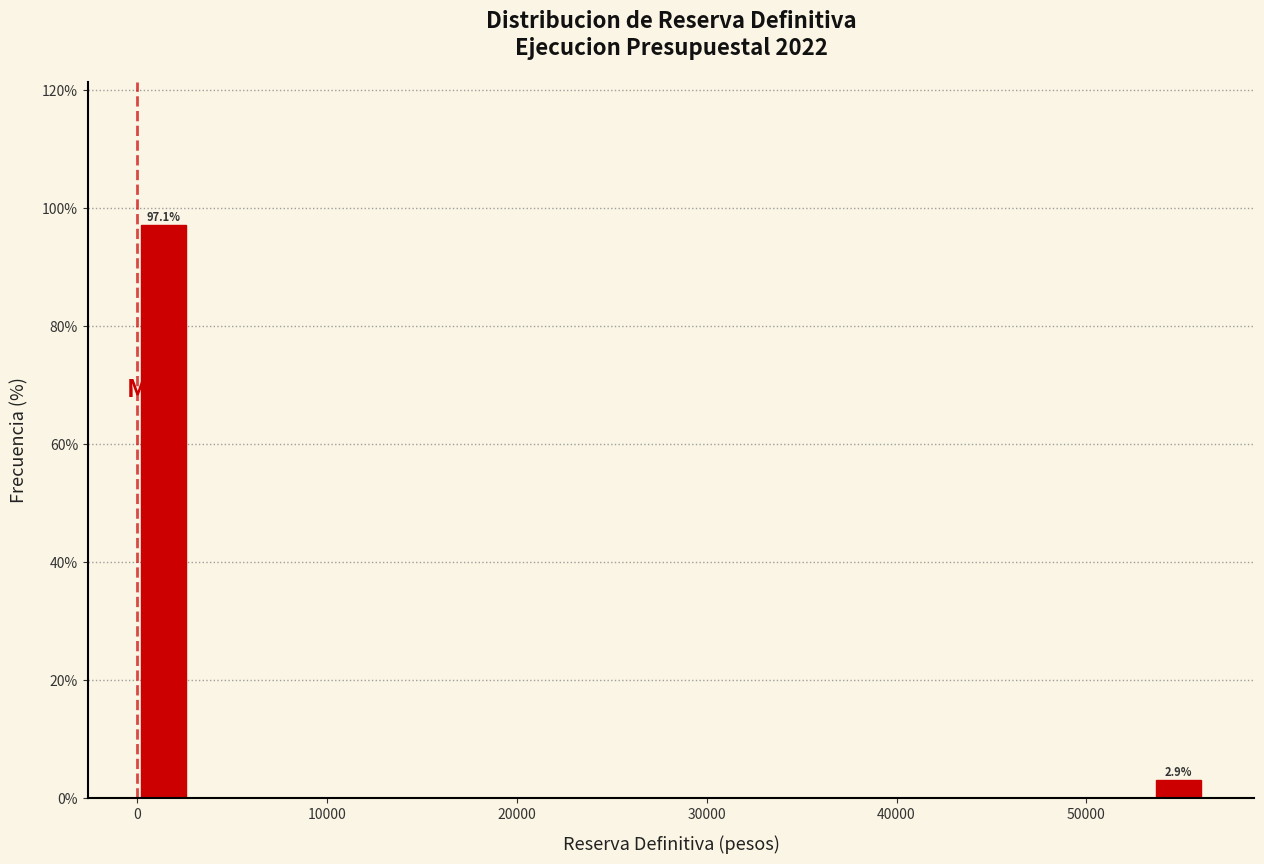

Around what value on the x-axis is the tallest bar? Give the approximate position of its centre, as read against the axis.

1000